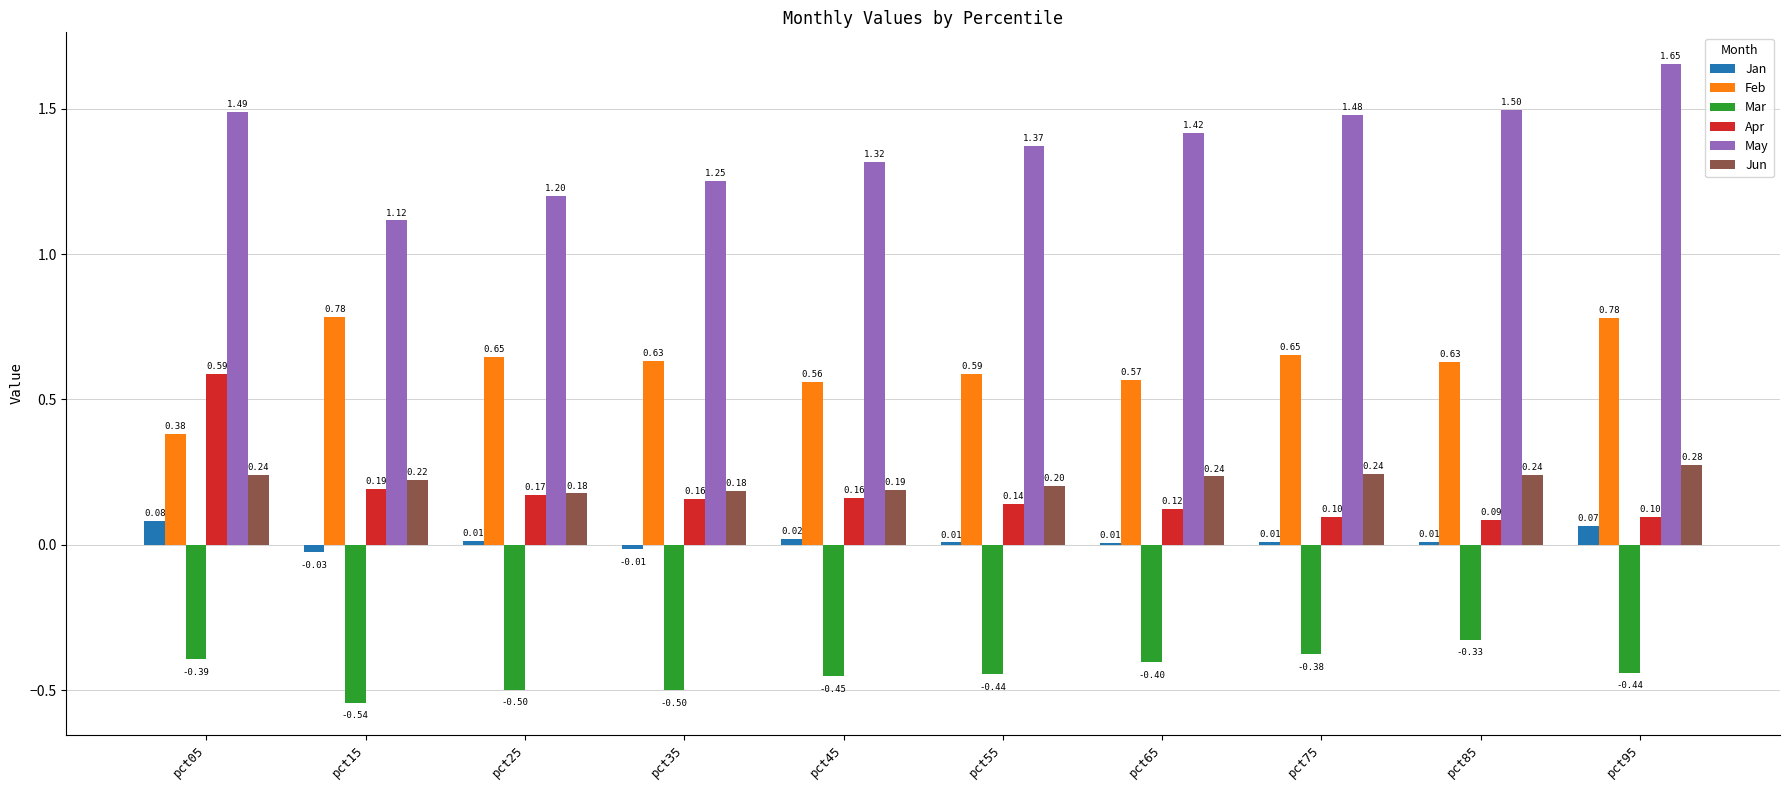

What is the approximate value of Mar at pct35?

-0.5